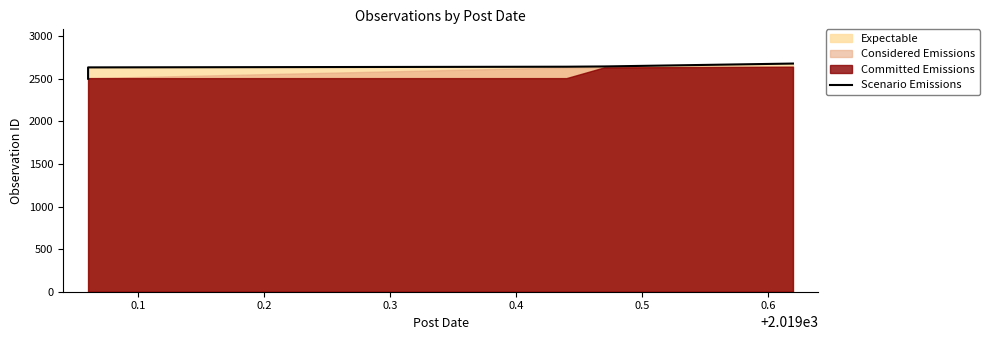

Where does the data first go above 2641?

0.4